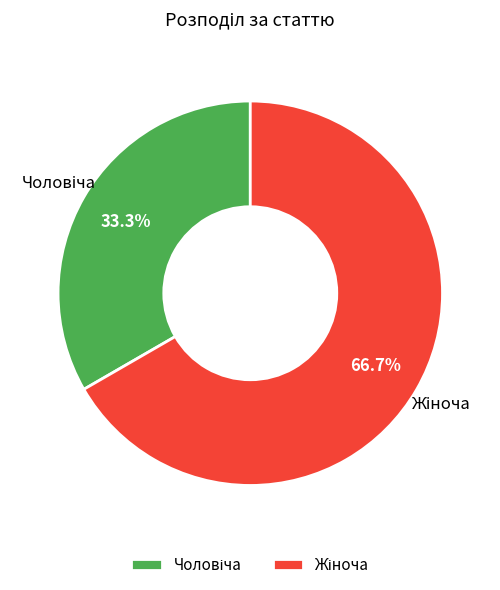

To the nearest percent, what is the difference between the largest and smallest slice percentages?

33%